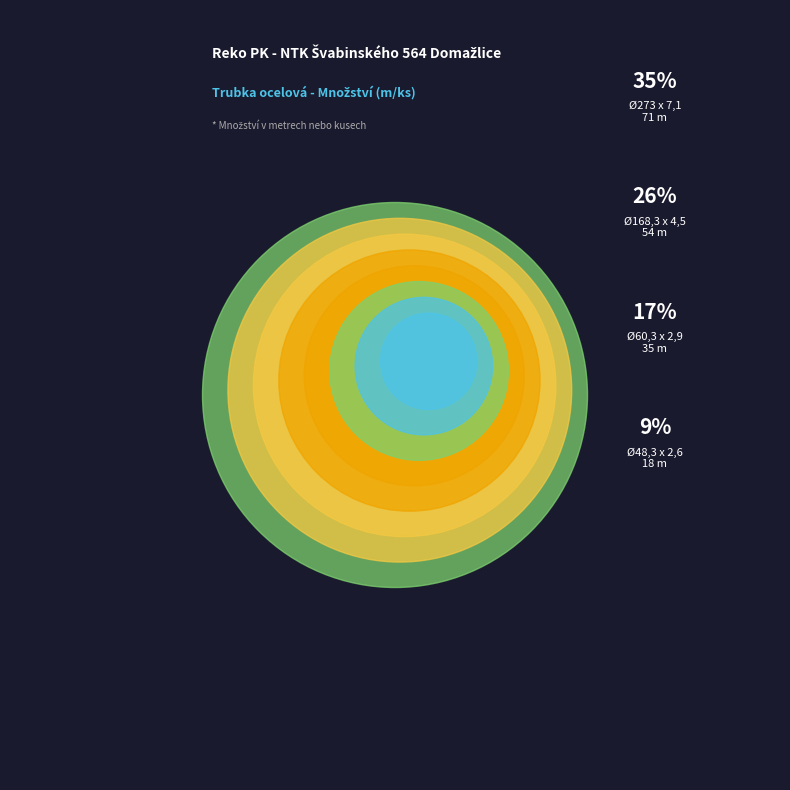

To the nearest percent, what is the average slice percentage?

12%